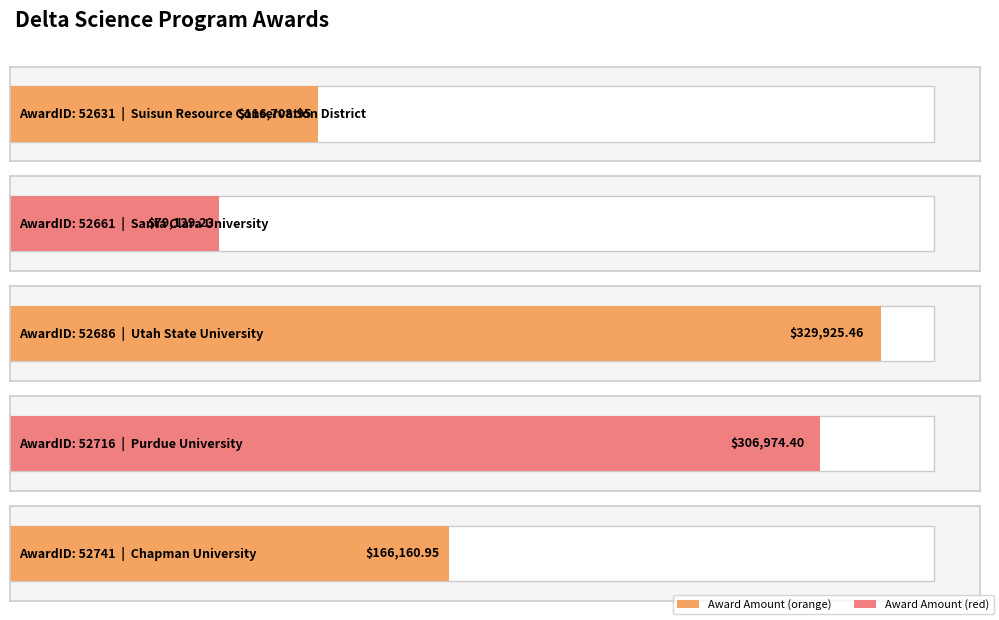

Does the chart contain stacked bars?

No